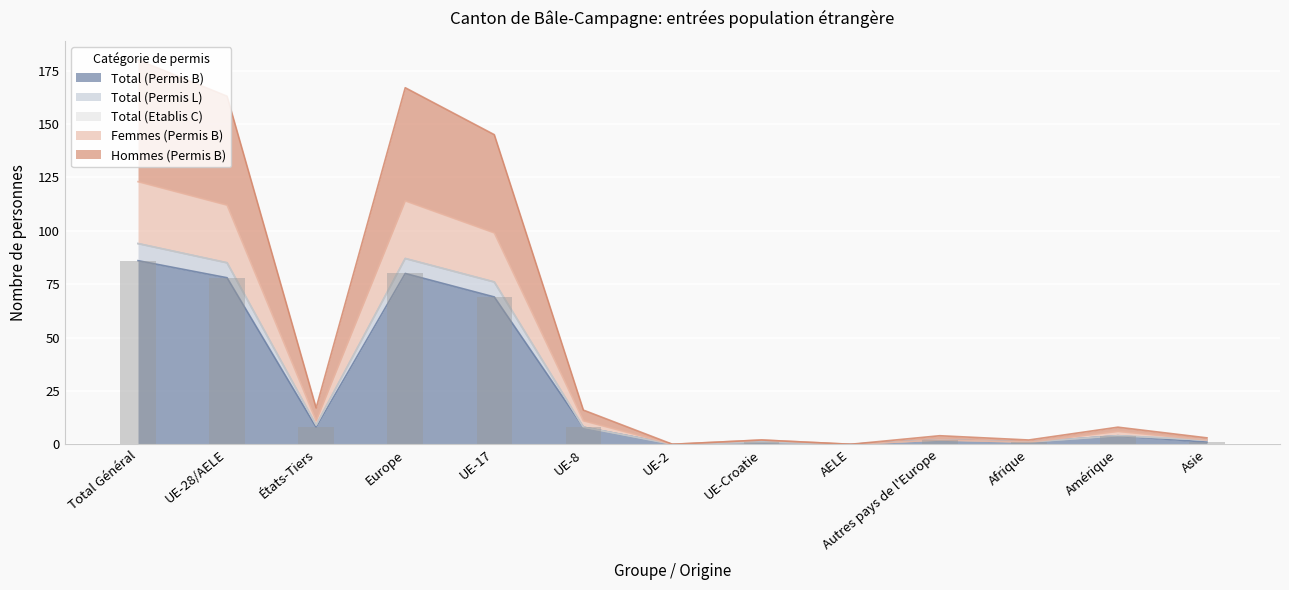

What is the difference between the second highest and second lowest values in the Femmes (Permis B) series?

114